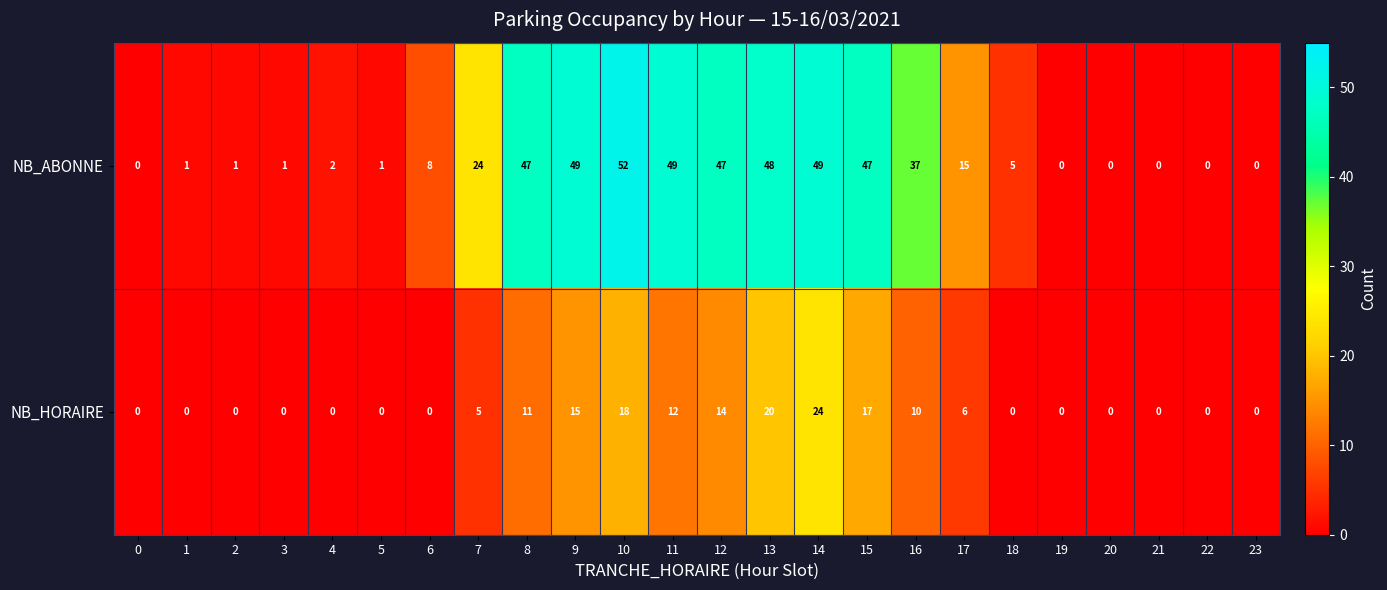

What is the sum of the NB_ABONNE values at 3 and 16?

38